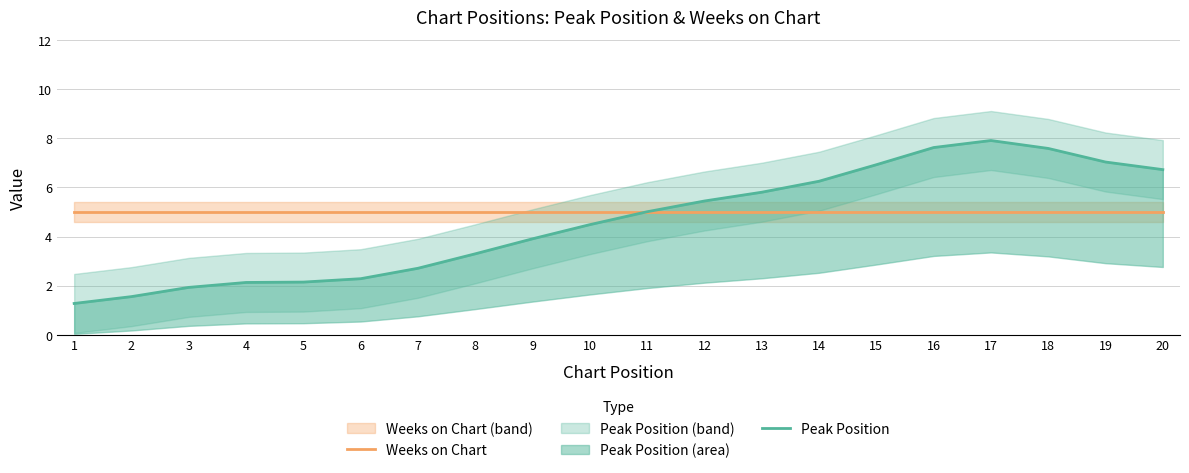

List the series in order of their peak value, highest first.

Peak Position, Weeks on Chart